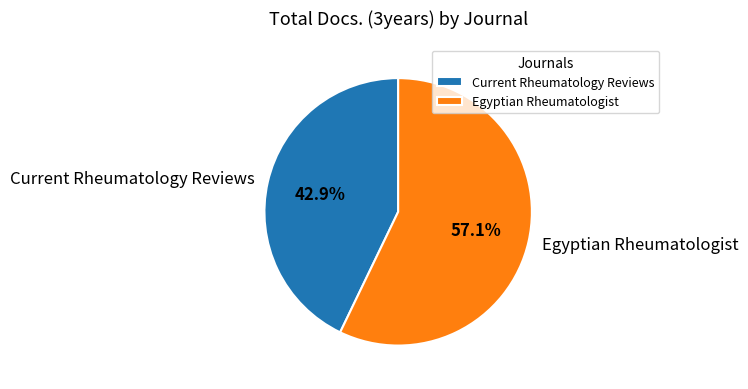

To the nearest percent, what percentage of the pie is Egyptian Rheumatologist?

57%